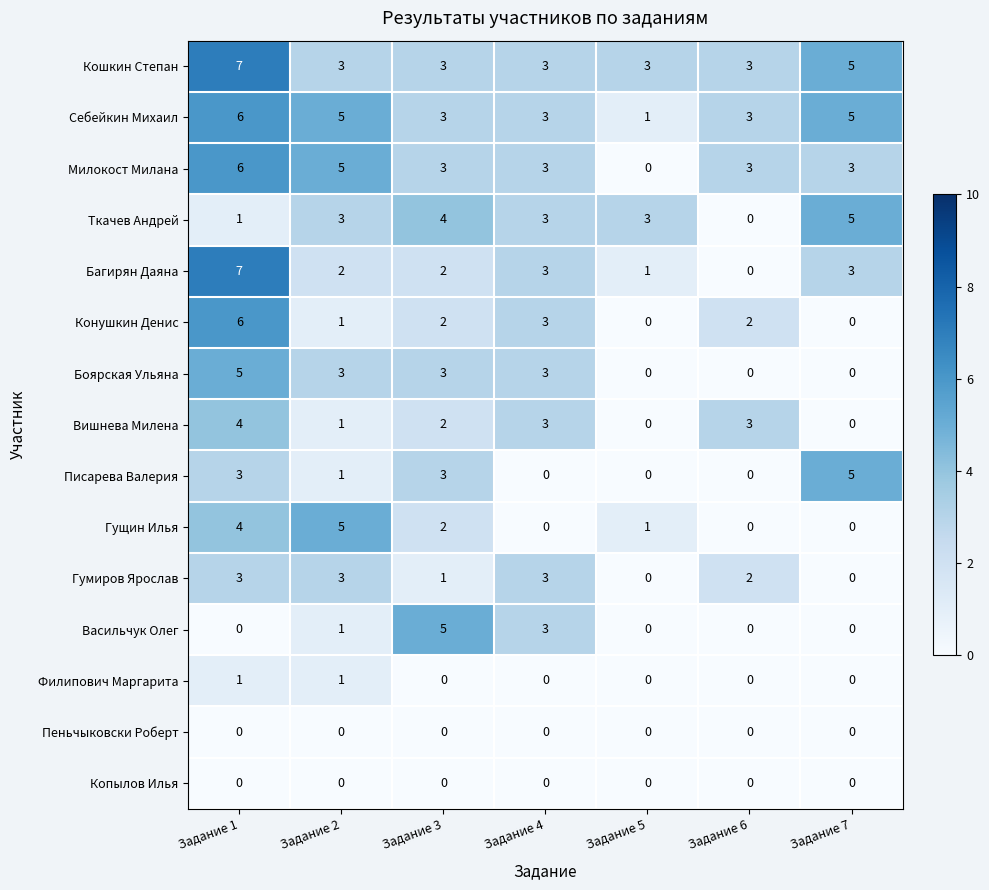

Between Задание 3 and Задание 5, which series saw the biggest shift?

Васильчук Олег